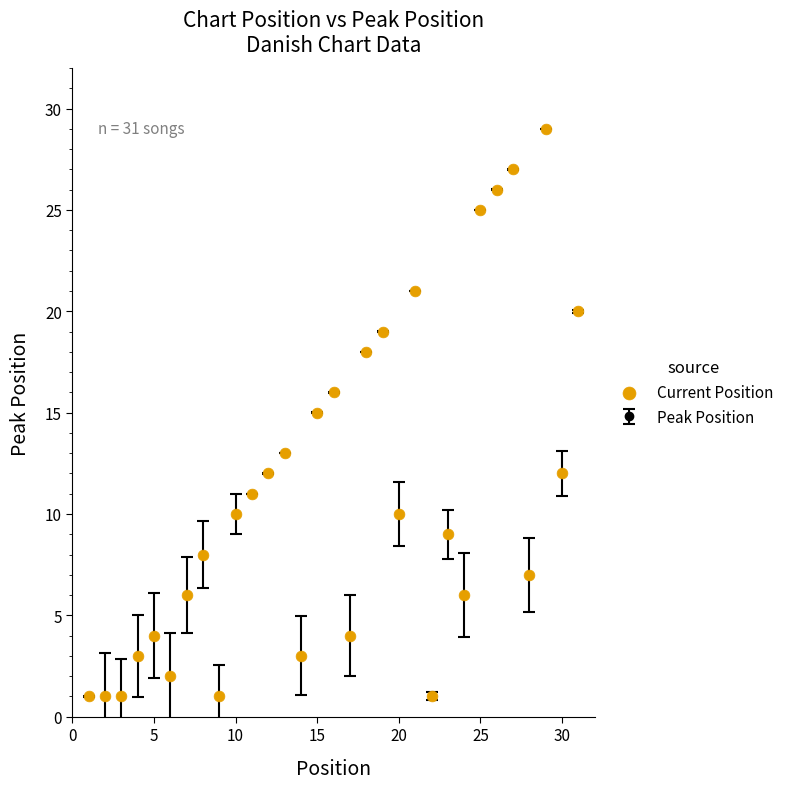

What is the difference between the maximum and minimum values?

28